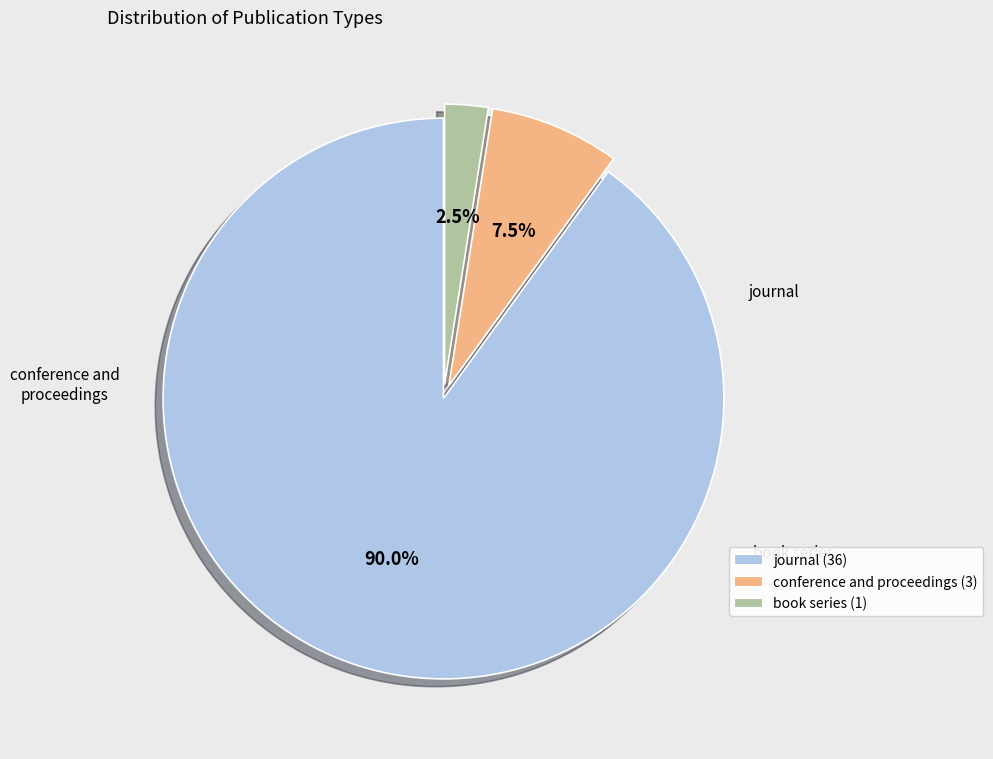

Which has a higher value, conference and proceedings (3) or book series (1)?

conference and proceedings (3)